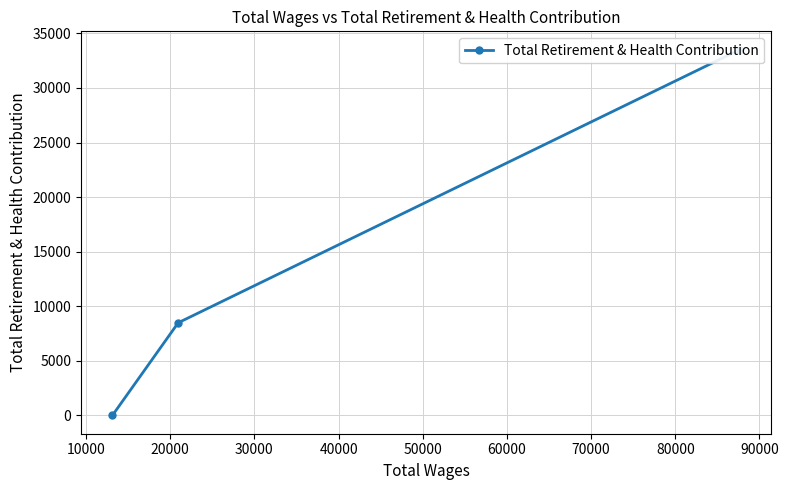

What is the maximum value shown in the chart?

33510